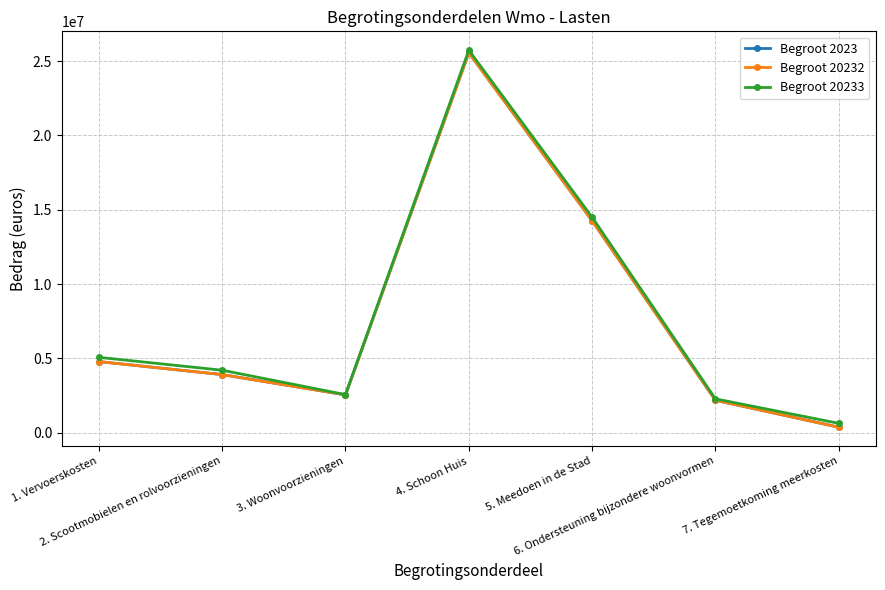

What is the difference between the Begroot 20233 values at 2. Scootmobielen en rolvoorzieningen and 5. Meedoen in de Stad?

10297000